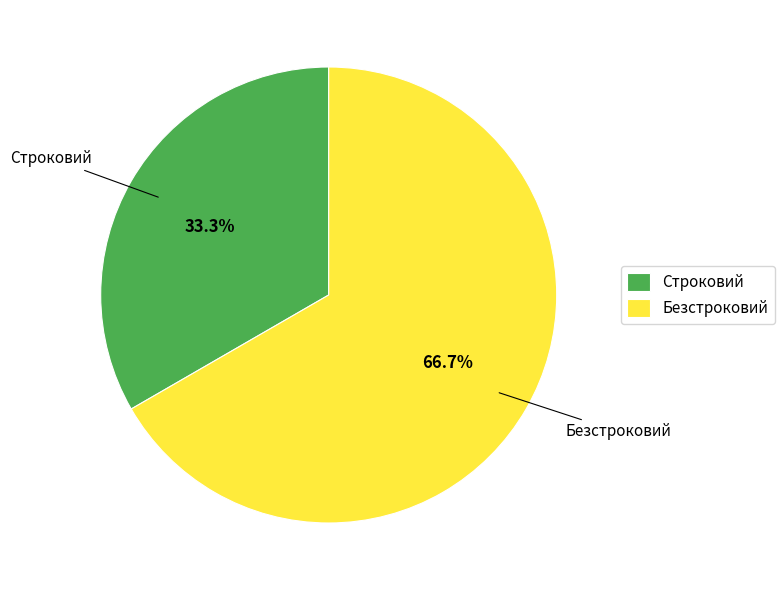

Which has a higher value, Строковий or Безстроковий?

Безстроковий